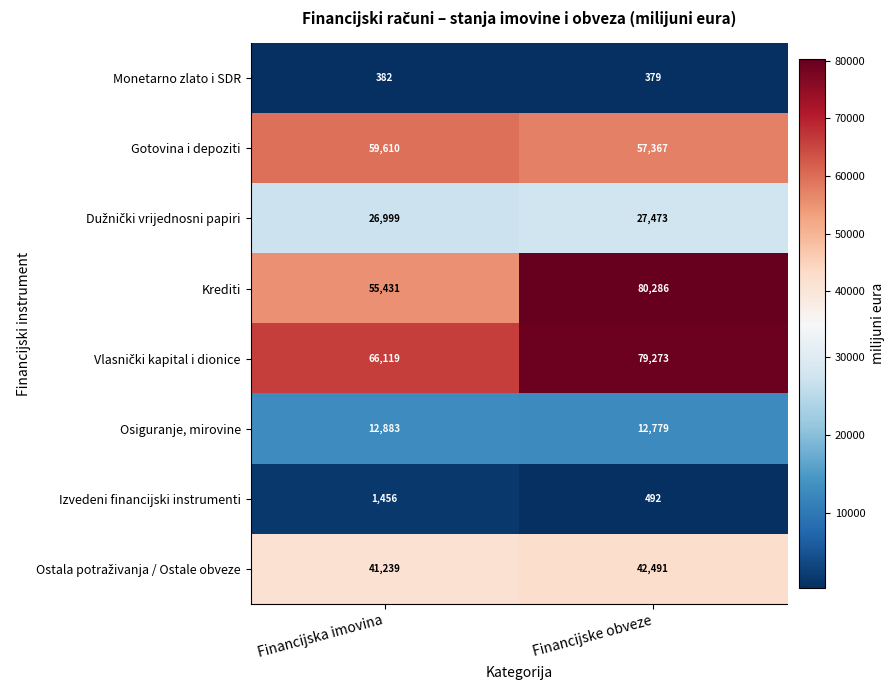

Which series has the largest range (max minus min)?

Krediti